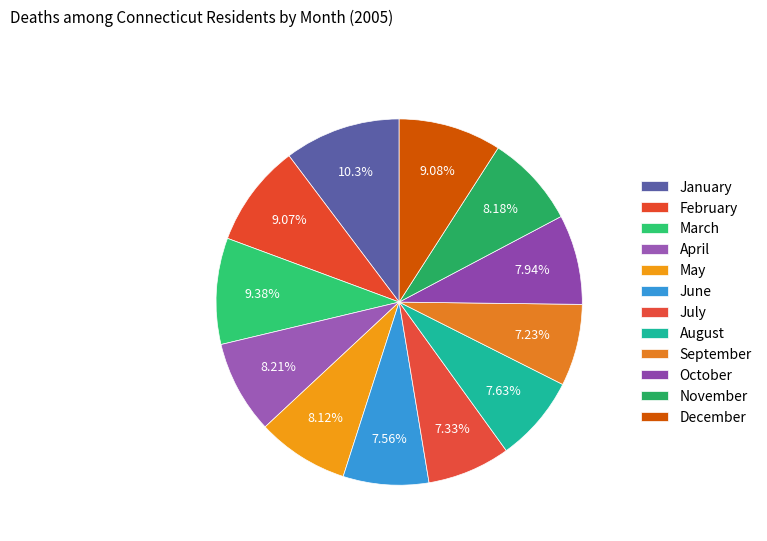

To the nearest percent, what is the difference between the largest and smallest slice percentages?

3%